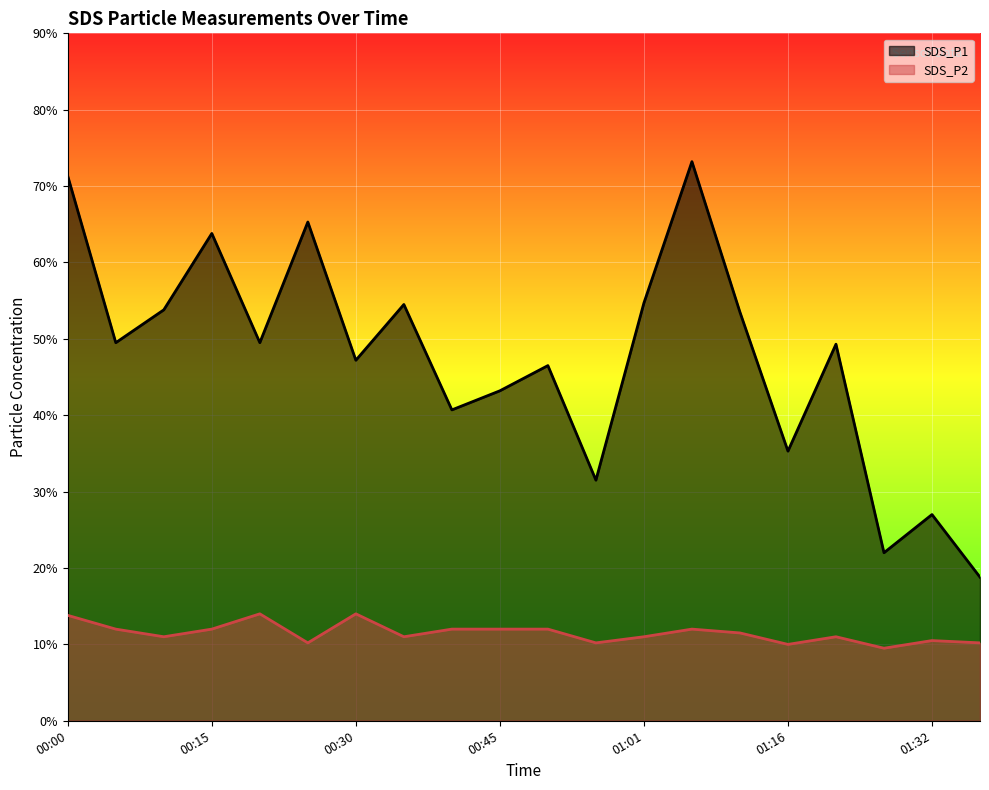

Rank the series by their average value, from lowest to highest.

SDS_P2, SDS_P1